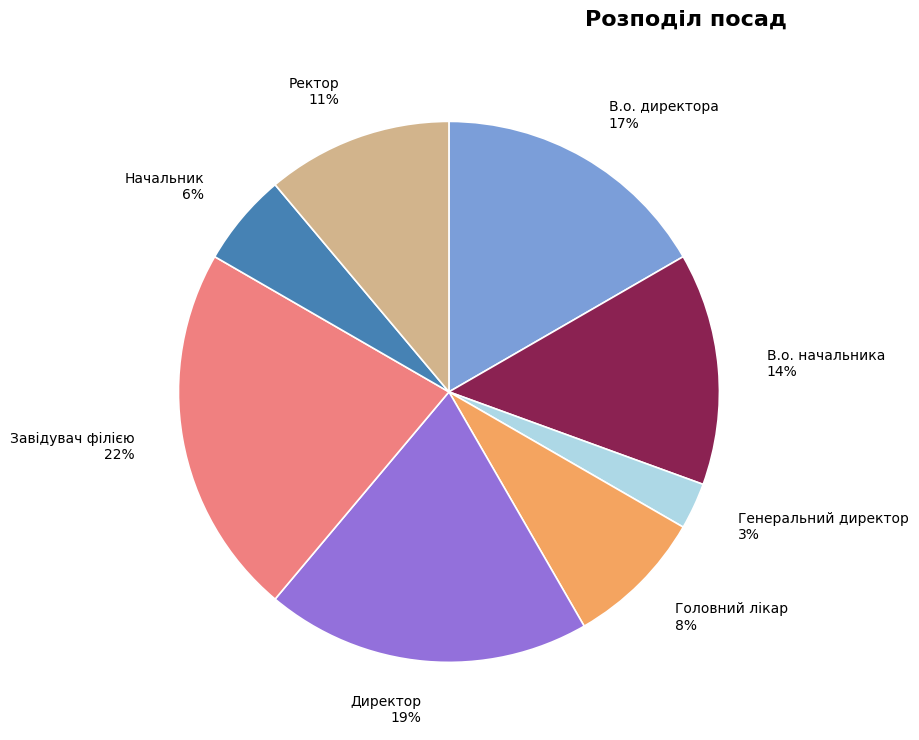

To the nearest percent, what is the difference between the largest and smallest slice percentages?

19%